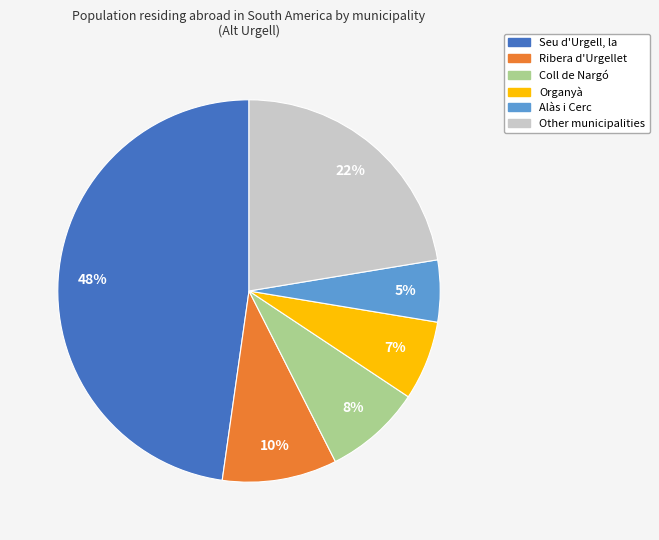

Is there any slice that represents more than half of the pie?

No